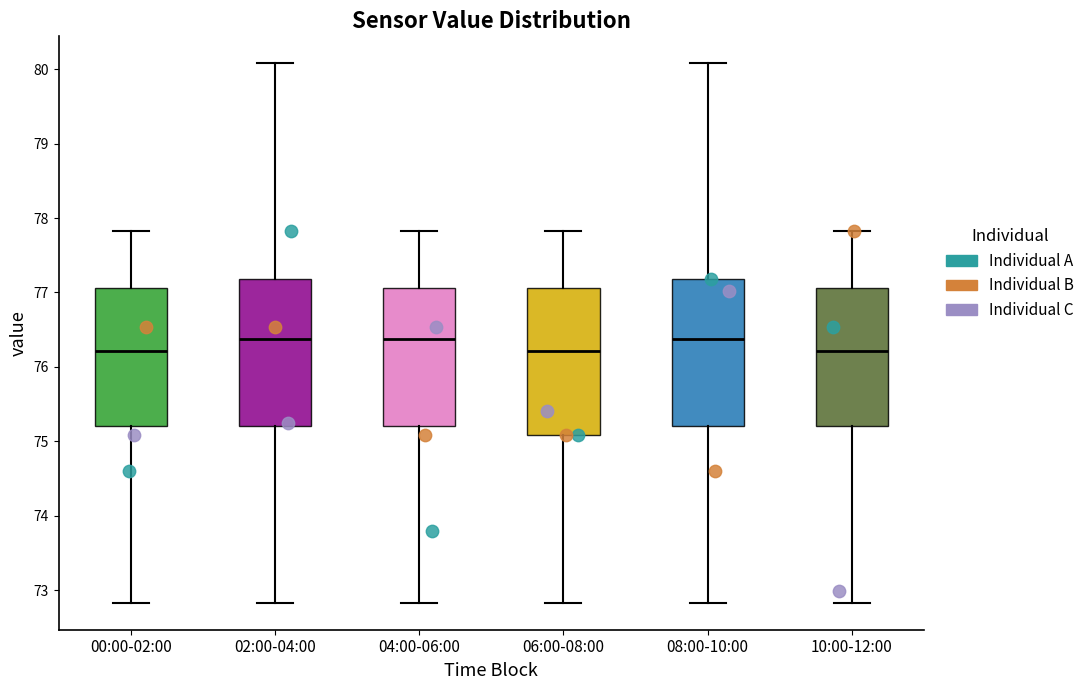

Reading left to right, transcribe this box plot: for each box, give where its median line is, the range the box spans, and where its two whiskers end, as read against the y-axis. The values are not printed on the chart, so give them approximately, as read against the axis.

00:00-02:00: median 76.2, box 75.2 to 77.1, whiskers 72.8 to 77.8
02:00-04:00: median 76.4, box 75.2 to 77.2, whiskers 72.8 to 80.1
04:00-06:00: median 76.4, box 75.2 to 77.1, whiskers 72.8 to 77.8
06:00-08:00: median 76.2, box 75.1 to 77.1, whiskers 72.8 to 77.8
08:00-10:00: median 76.4, box 75.2 to 77.2, whiskers 72.8 to 80.1
10:00-12:00: median 76.2, box 75.2 to 77.1, whiskers 72.8 to 77.8